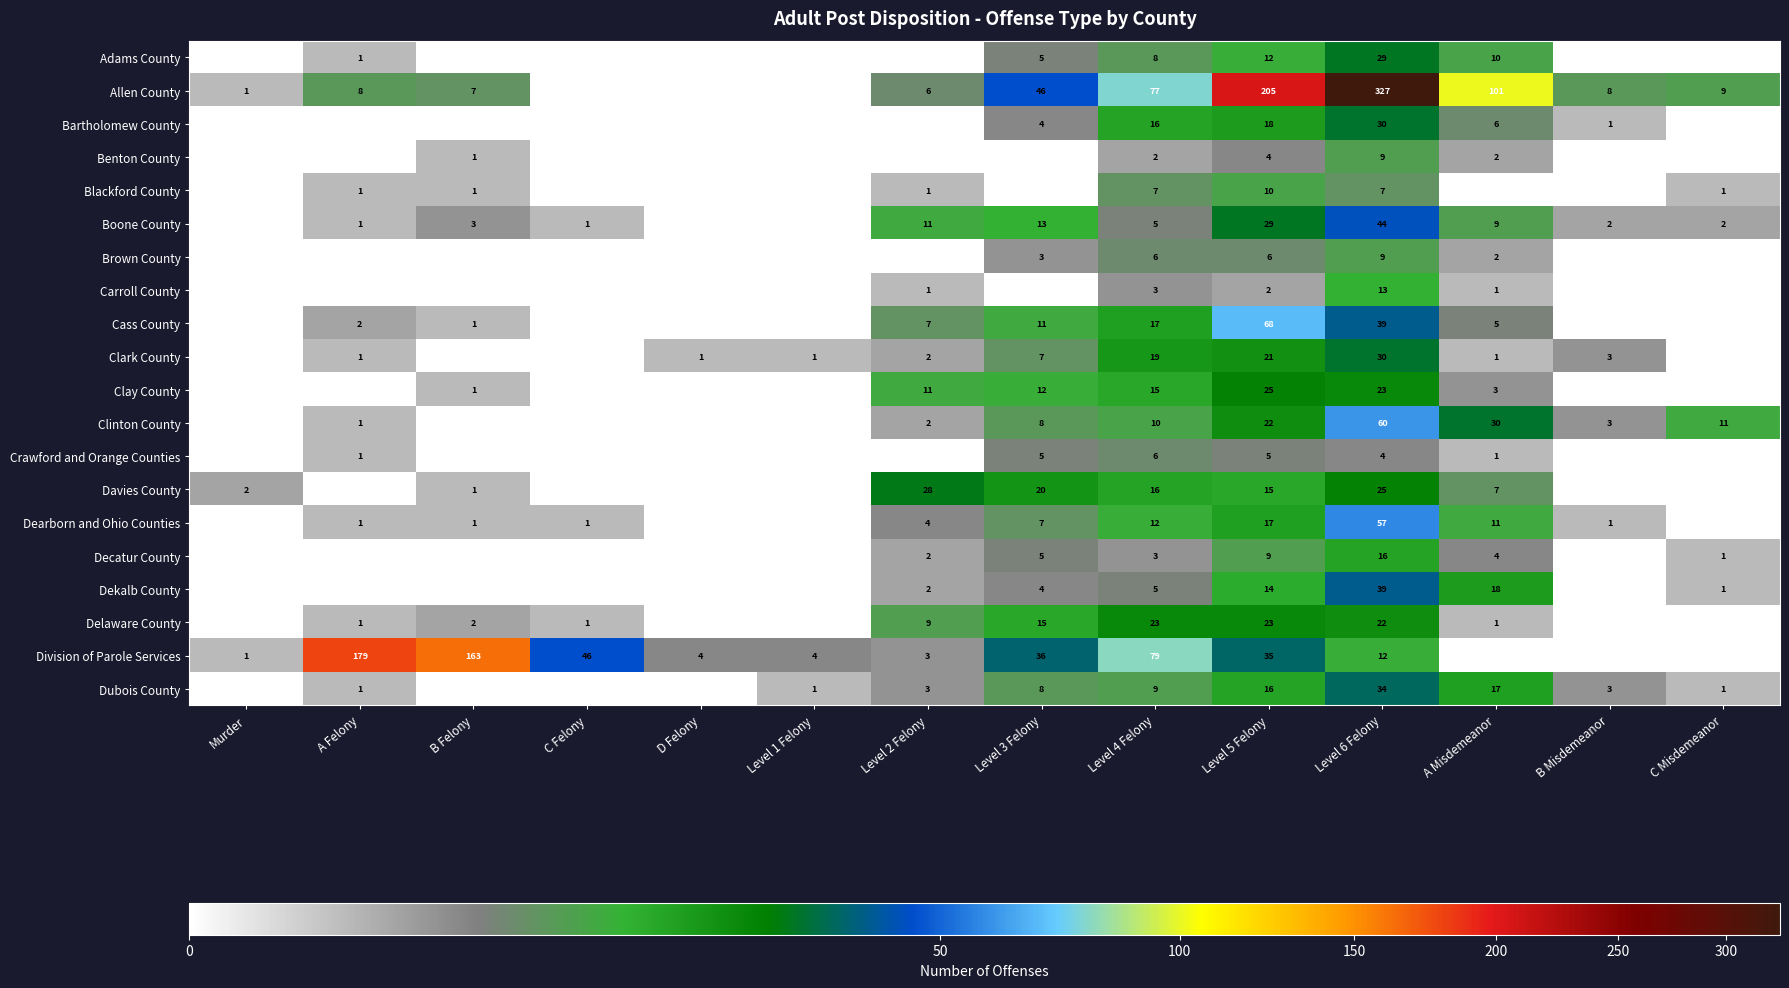

What is the maximum value shown in the chart?

327